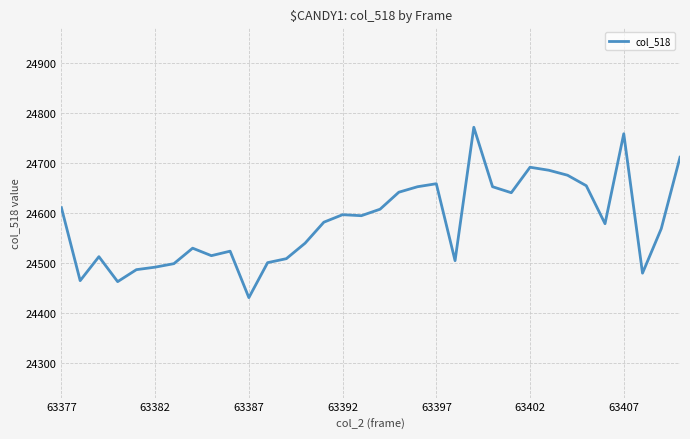

How many categories are shown in the chart?

34